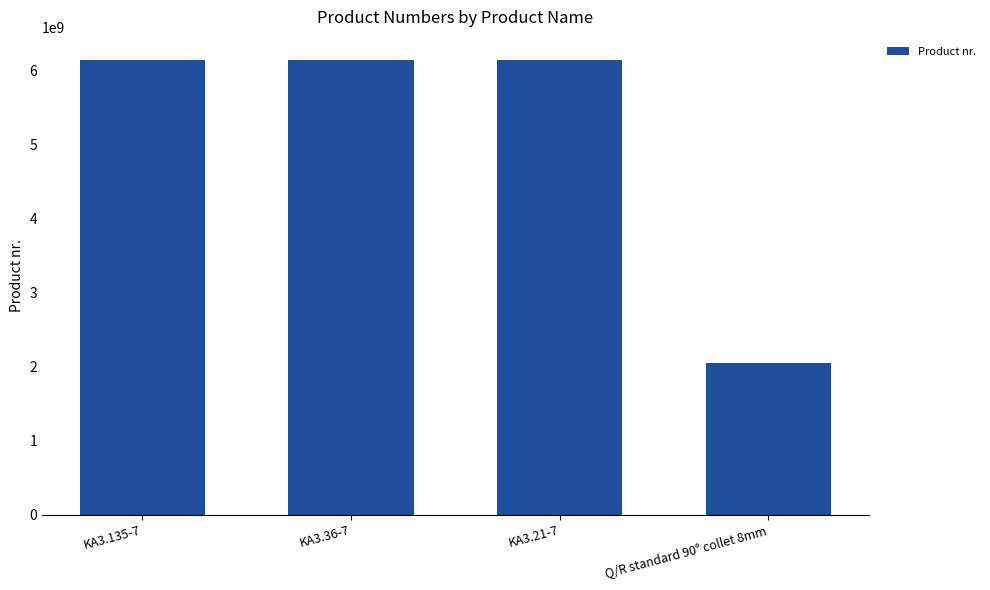

What is the approximate value at KA3.21-7?

6151705240